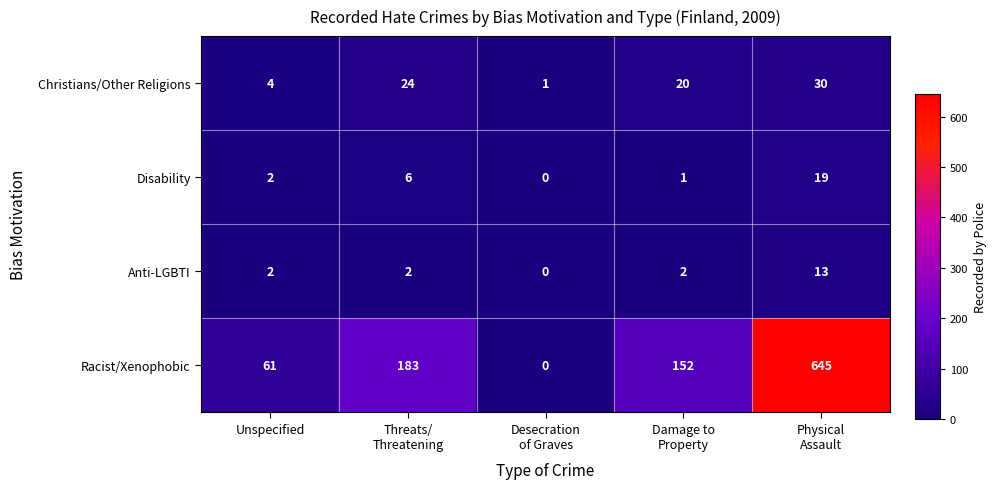

Which series has the largest range (max minus min)?

Racist/Xenophobic